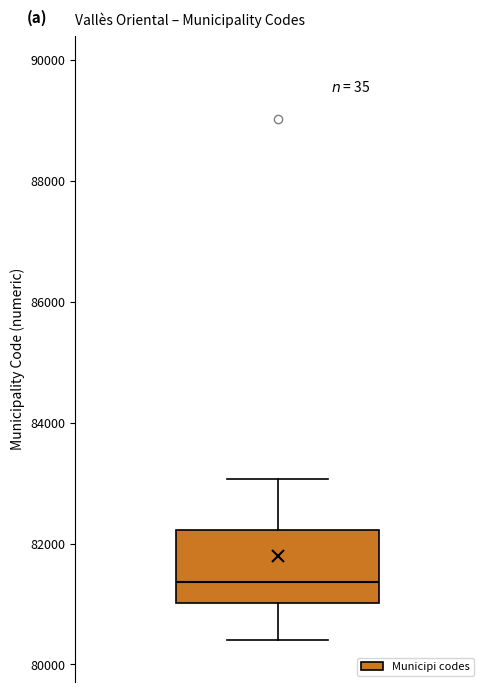

Read this box plot against the y-axis: the position of the median line, the range covered by the box, and the ends of both whiskers. The values are not printed on the chart, so give them approximately, as read against the axis.

median 81400, box 81000 to 82200, whiskers 80400 to 83000